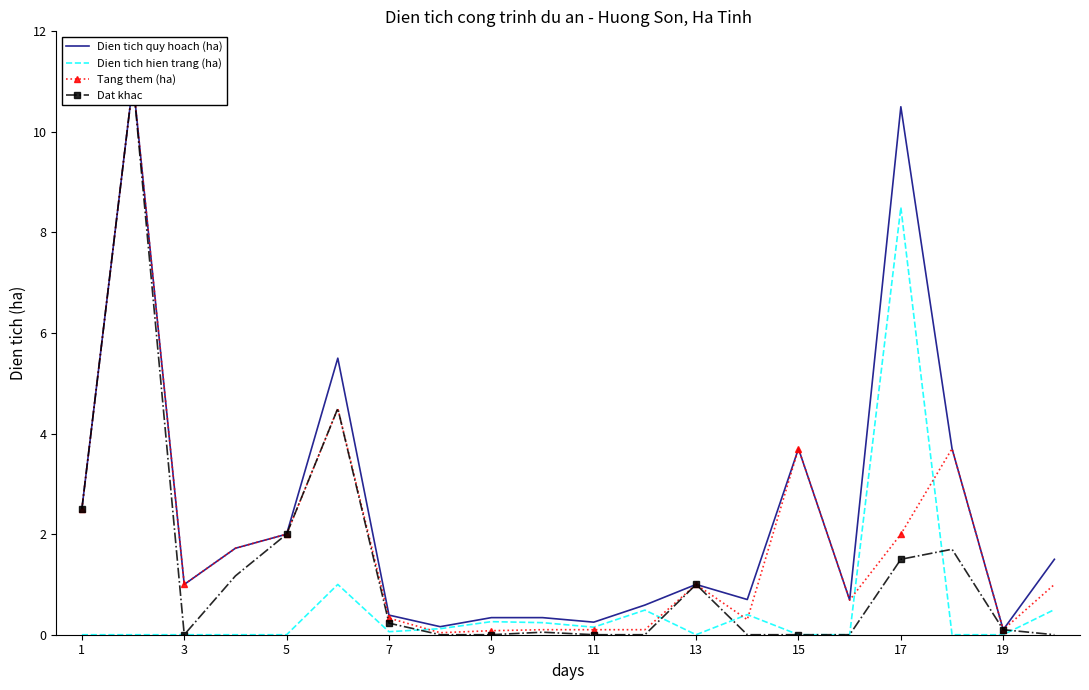

Is it true that Dien tich hien trang (ha) equals 3.6 at 5?

False